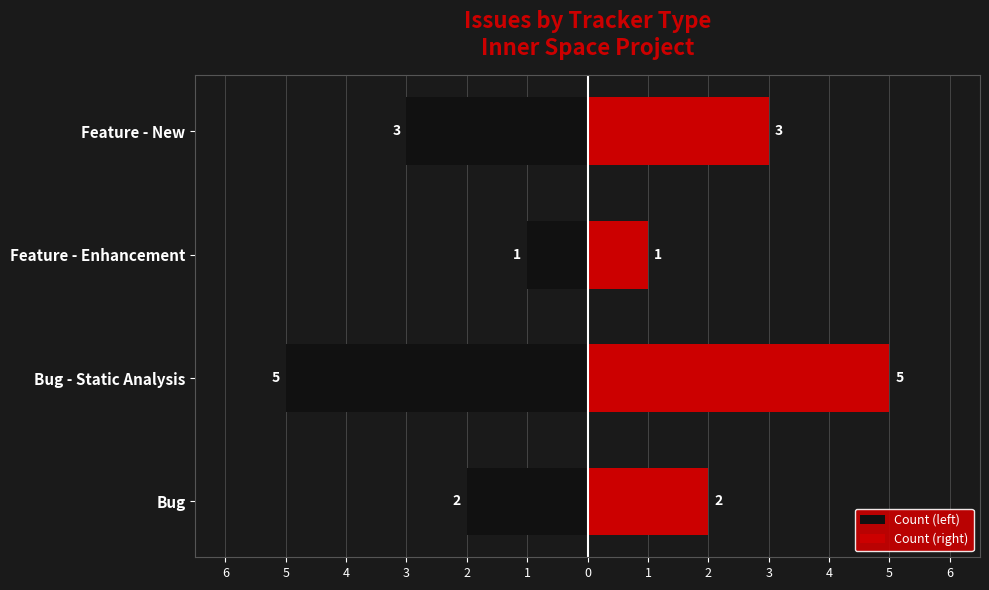

Reading right to left, extract all data points from this chart.

Count (left): -3	-1	-5	-2
Count (right): 3	1	5	2